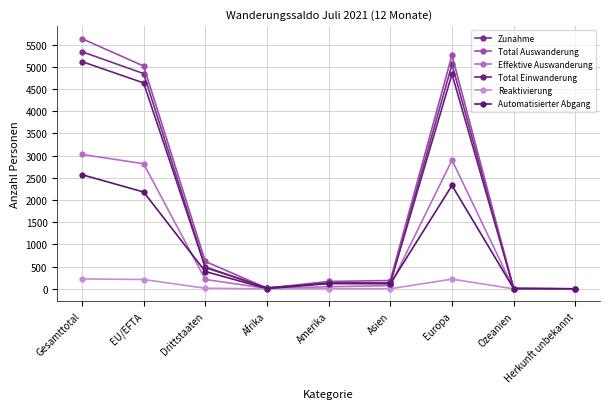

Reading left to right, what are all the values shown in this chart?

Zunahme: 5341	4848	493	20	130	130	5054	7	0
Total Auswanderung: 5635	5018	617	14	166	187	5262	6	0
Effektive Auswanderung: 3028	2817	211	9	47	72	2900	0	0
Total Einwanderung: 5118	4638	480	20	127	128	4836	7	0
Reaktivierung: 223	210	13	0	3	2	218	0	0
Automatisierter Abgang: 2571	2181	390	5	118	114	2328	6	0